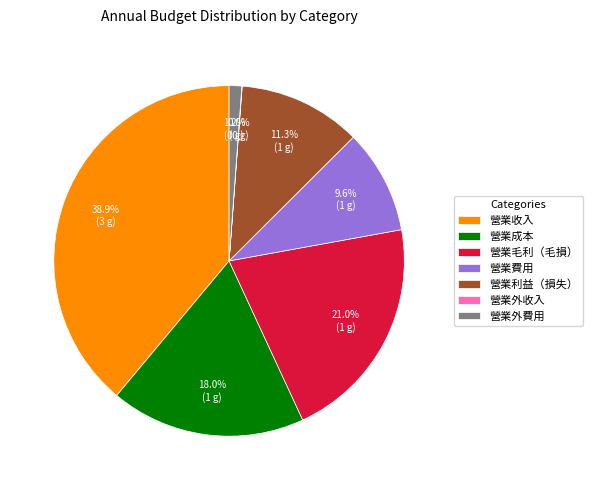

Approximately how many times larger is the value at 營業成本 compared to 營業利益（損失）?

1.6